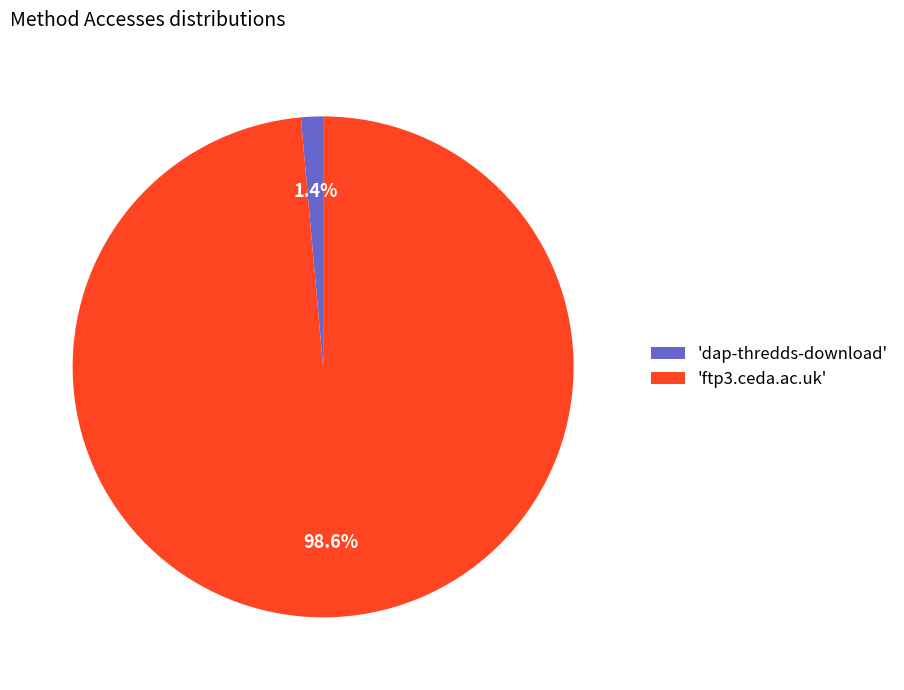

Rank the categories by value from lowest to highest.

'dap-thredds-download', 'ftp3.ceda.ac.uk'